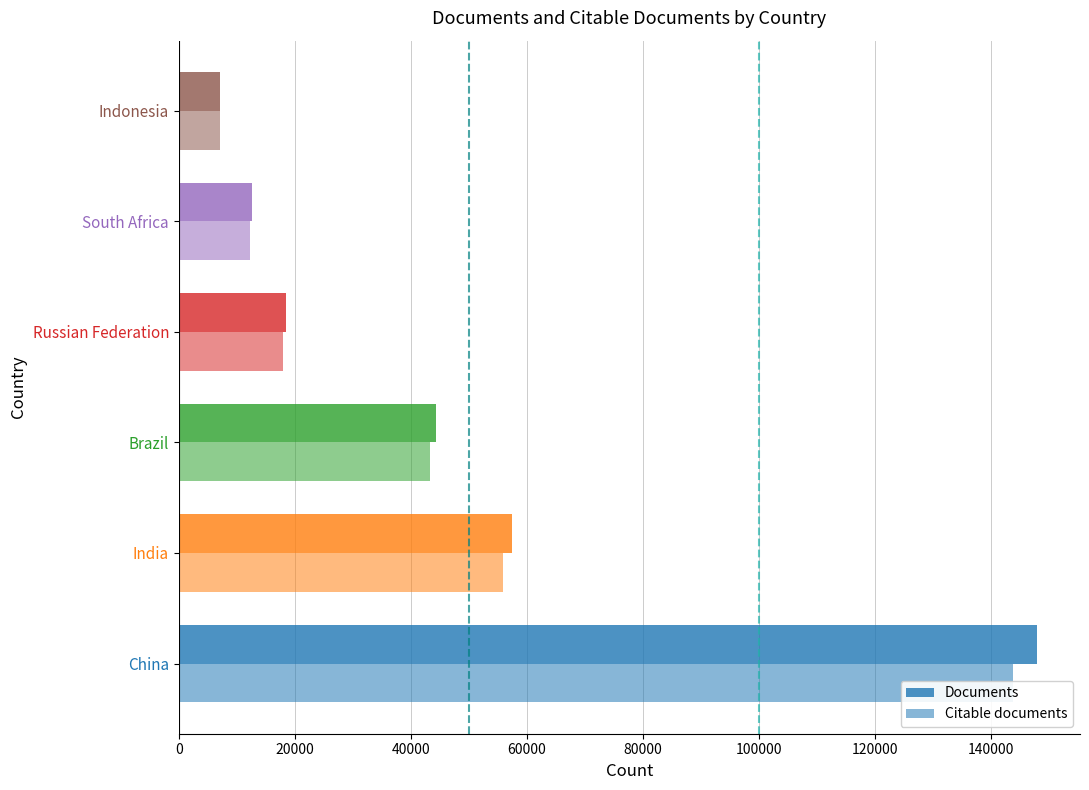

List the series in order of their peak value, highest first.

Documents, Citable documents